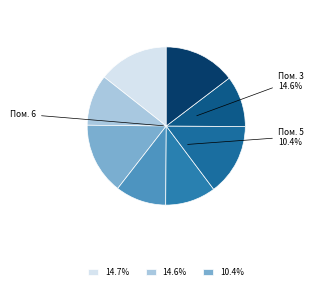

Which category has the biggest portion of the pie?

6